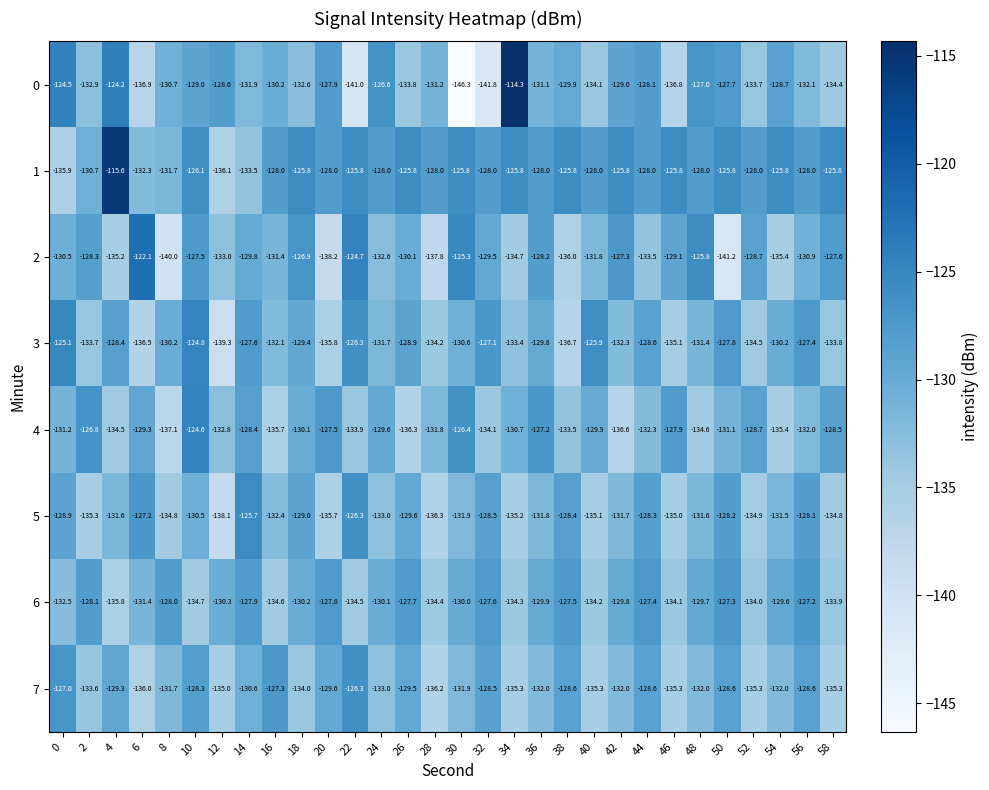

What is the difference between the maximum and minimum values in the 3 series?

14.5